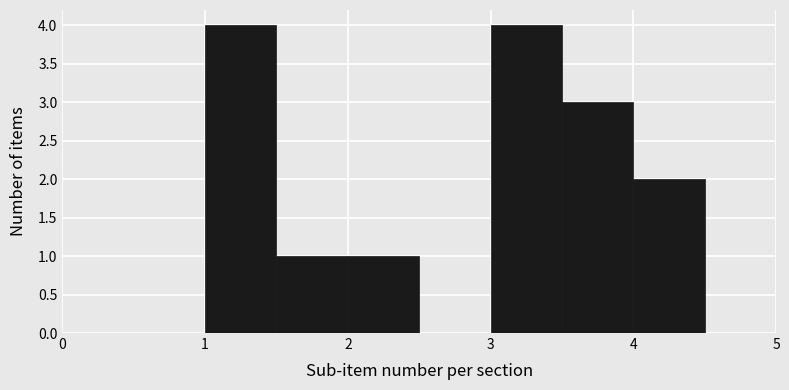

How tall is the bar that spans 1.0 to 1.5 on the x-axis? The values are not printed on the chart, so give them approximately, as read against the axis.

4